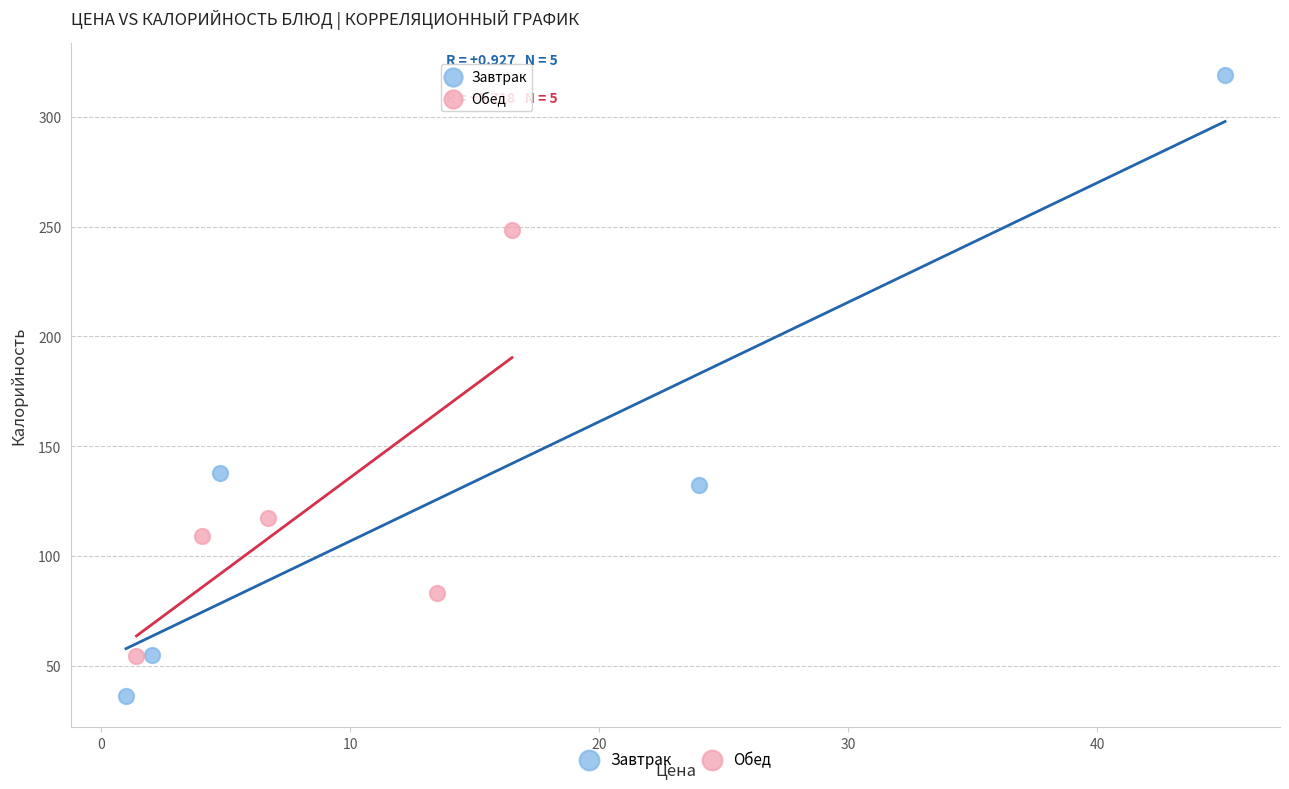

Which series contains the lowest Y value?

Завтрак